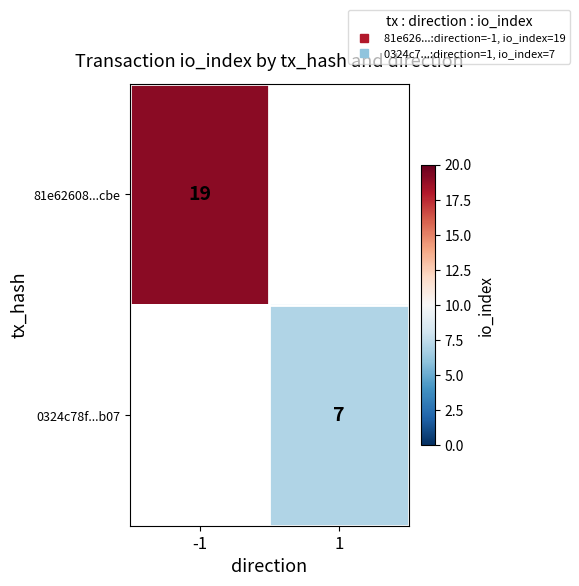

What is the smallest value displayed?

7.0